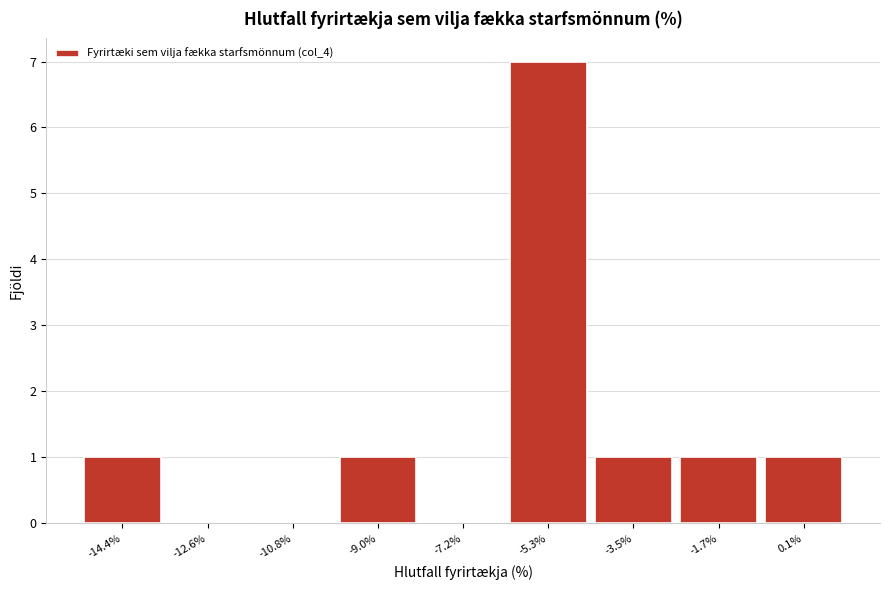

Reading left to right, list every bar in this chart as the range it spans on the x-axis followed by its height. Neither the bar edges nor the heights are printed on the chart, so give them approximately, as read against the axes.

-15.2 to -13.4: 1
-13.4 to -11.6: 0
-11.6 to -9.8: 0
-9.8 to -8.0: 1
-8.0 to -6.2: 0
-6.2 to -4.4: 7
-4.4 to -2.6: 1
-2.6 to -0.8: 1
-0.8 to 1.0: 1